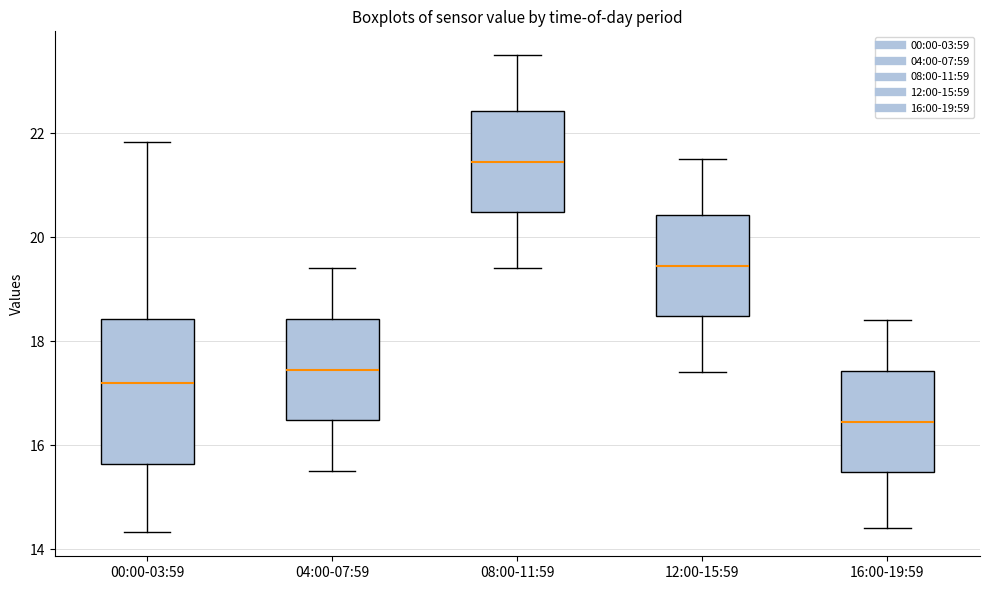

Which box has the highest median line?

08:00-11:59